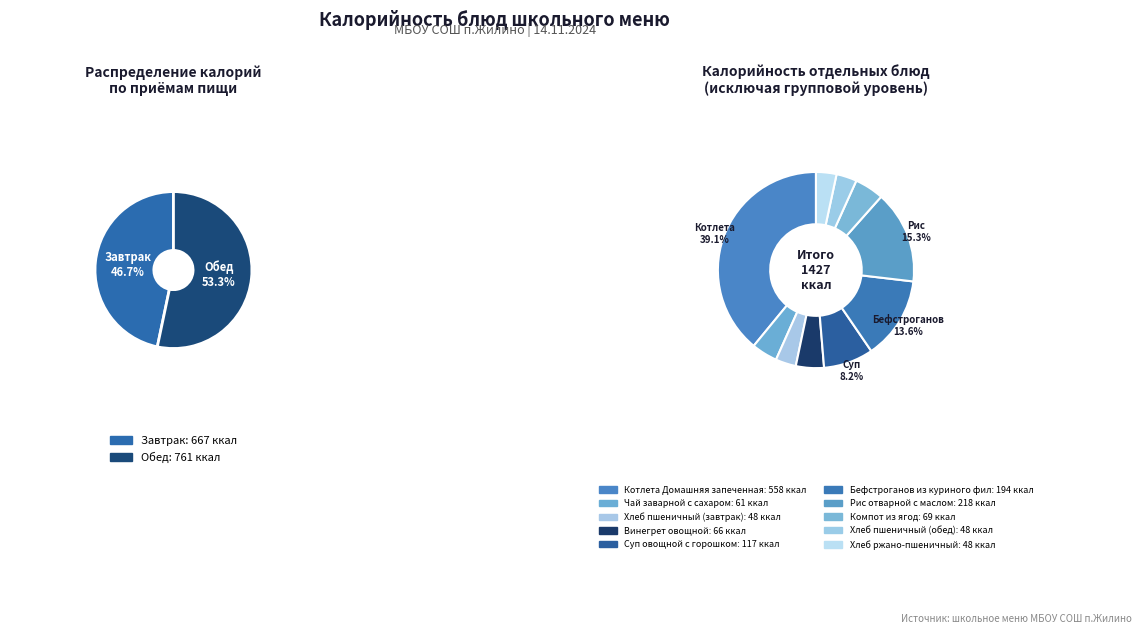

Which slice is the smallest?

Хлеб пшеничный (завтрак)